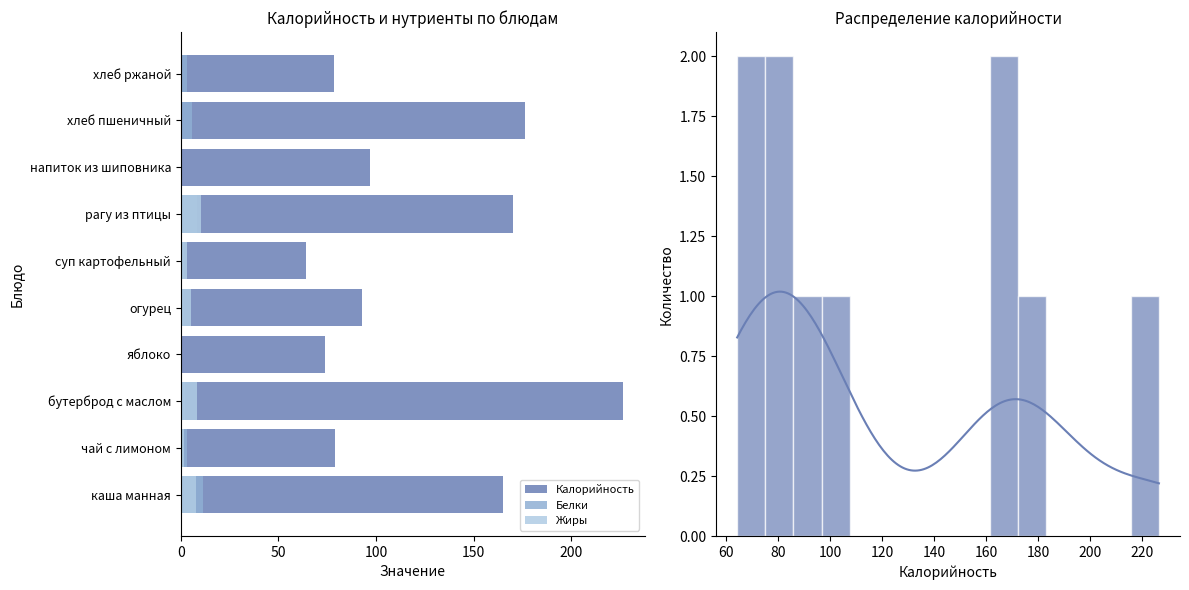

How many data points in Калорийность are less than 97?

5